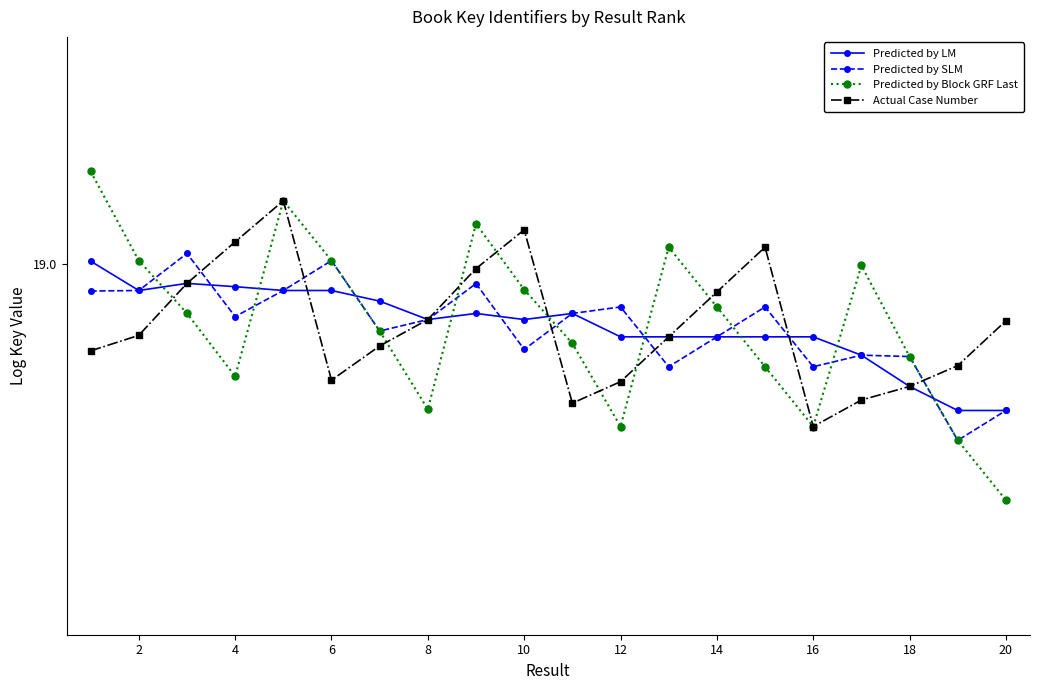

What is the difference between the maximum and minimum values in the Actual Case Number series?

0.3